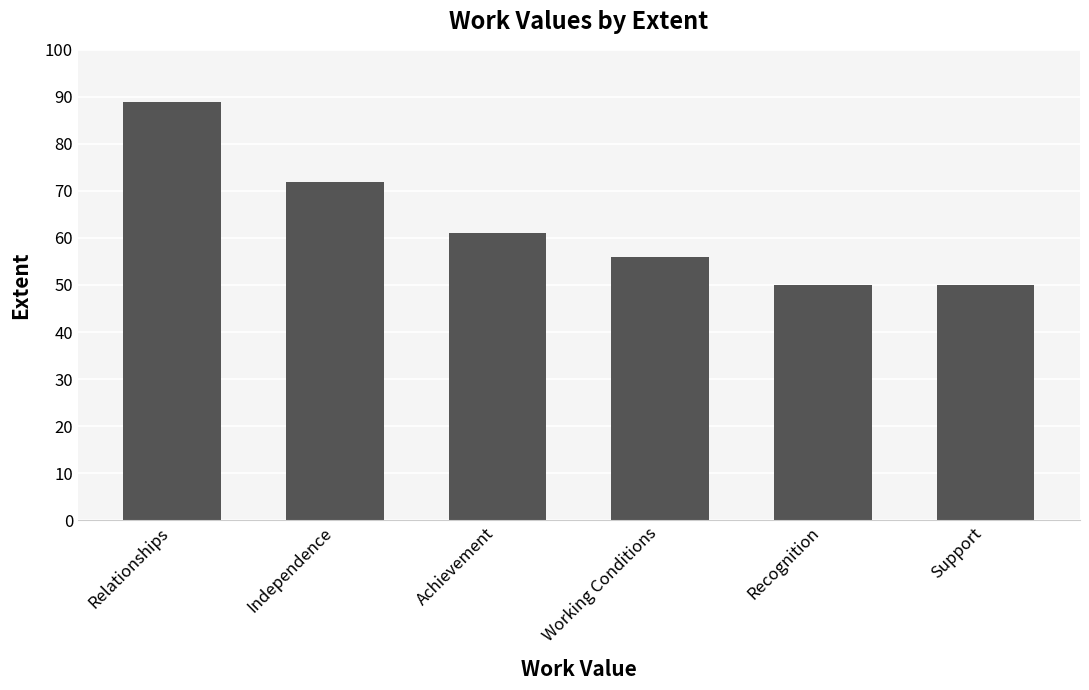

What is the difference between the values at Independence and Support?

22